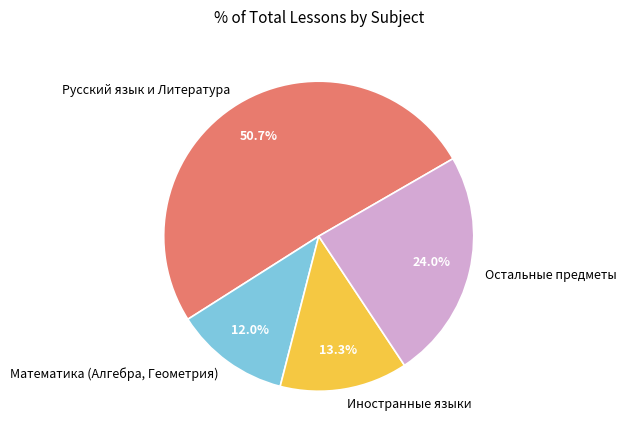

Combined, what portion of the pie is Русский язык и Литература and Остальные предметы?

74.7%